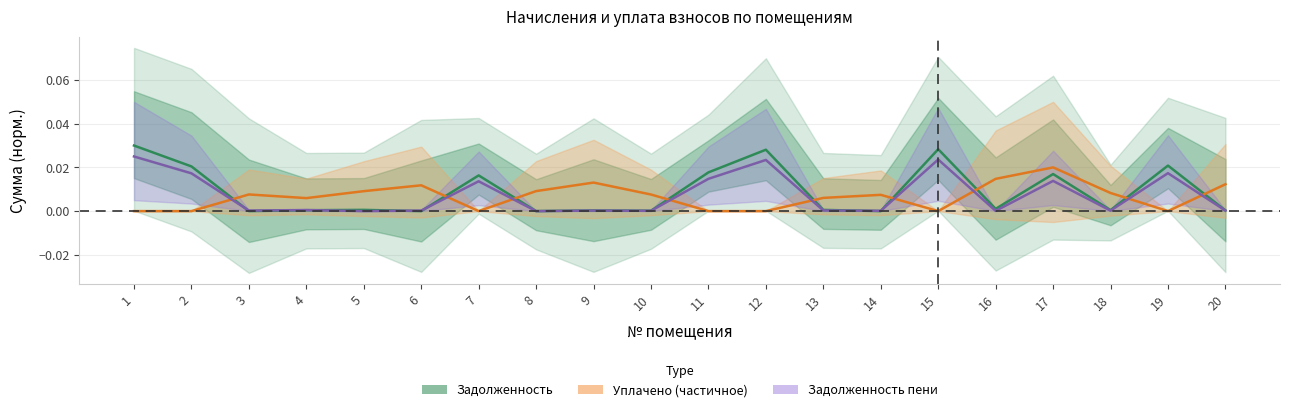

Which category has the lowest value across all series?

3